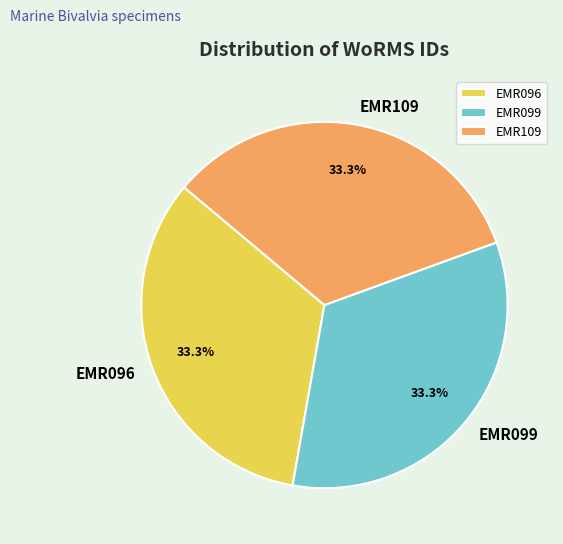

Approximately how many times larger is the value at EMR099 compared to EMR109?

1.0